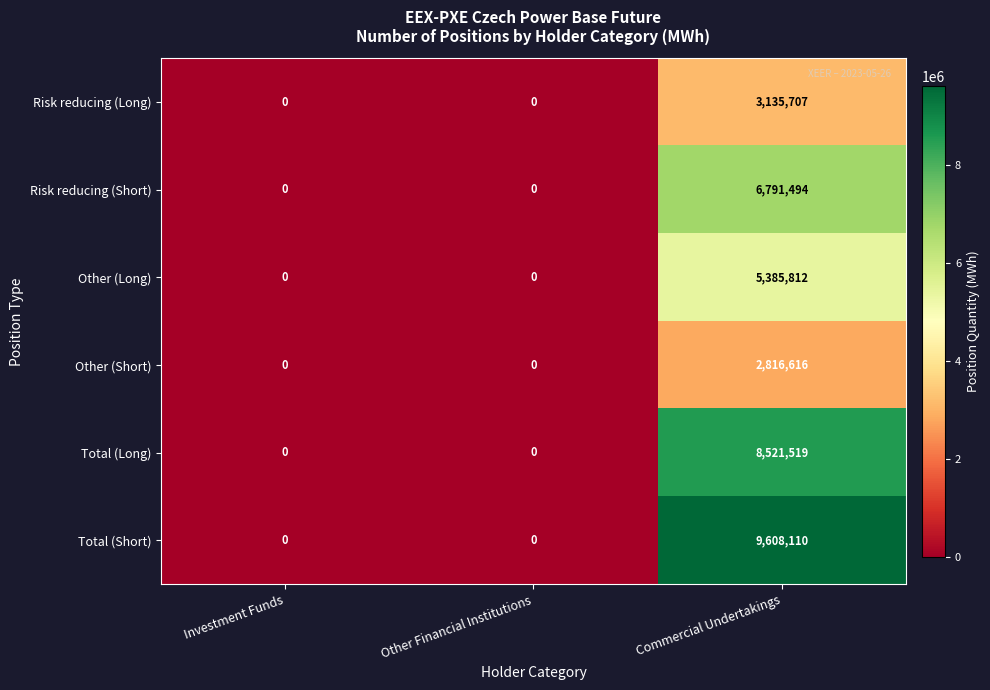

What is the difference between the highest and lowest values at Commercial Undertakings?

6791494